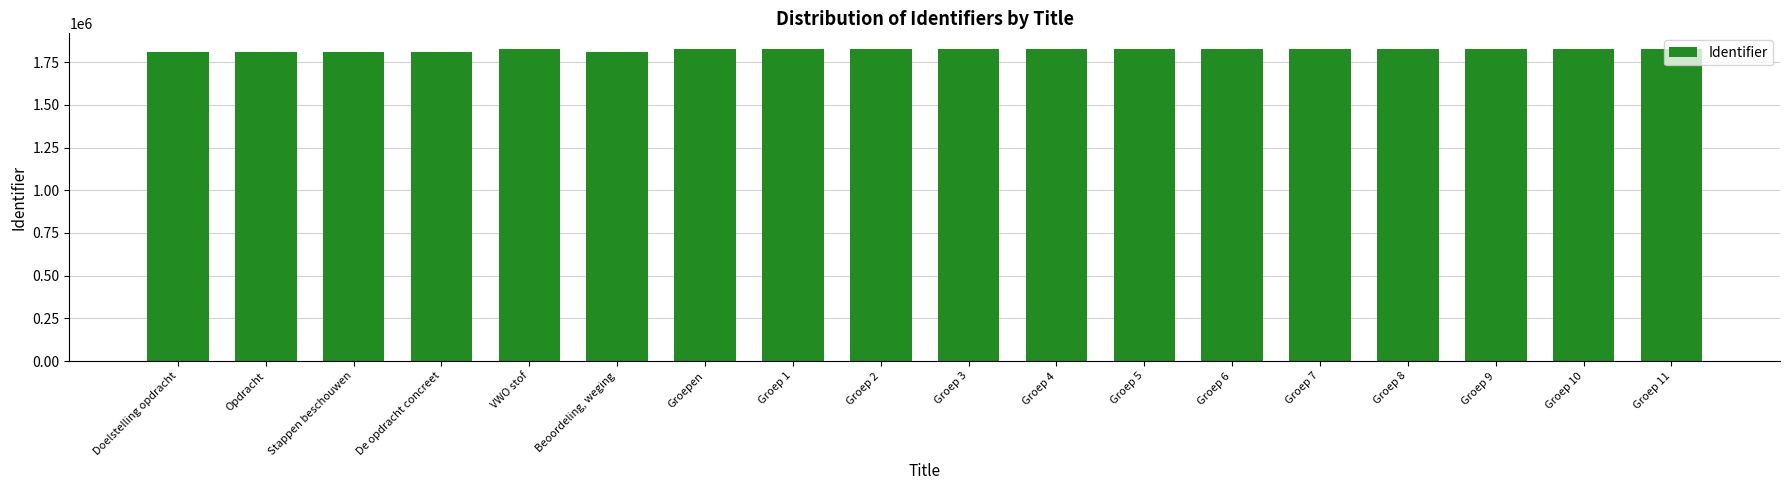

What is the sum of the values at Groep 1 and Groep 10?

3654305